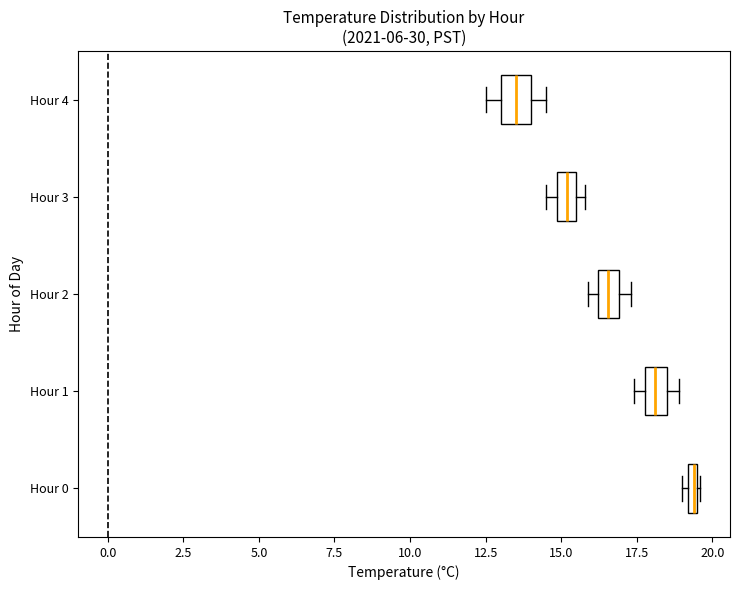

Where does the median line of the box for Hour 4 sit on the x-axis? The values are not printed on the chart, so give them approximately, as read against the axis.

13.5